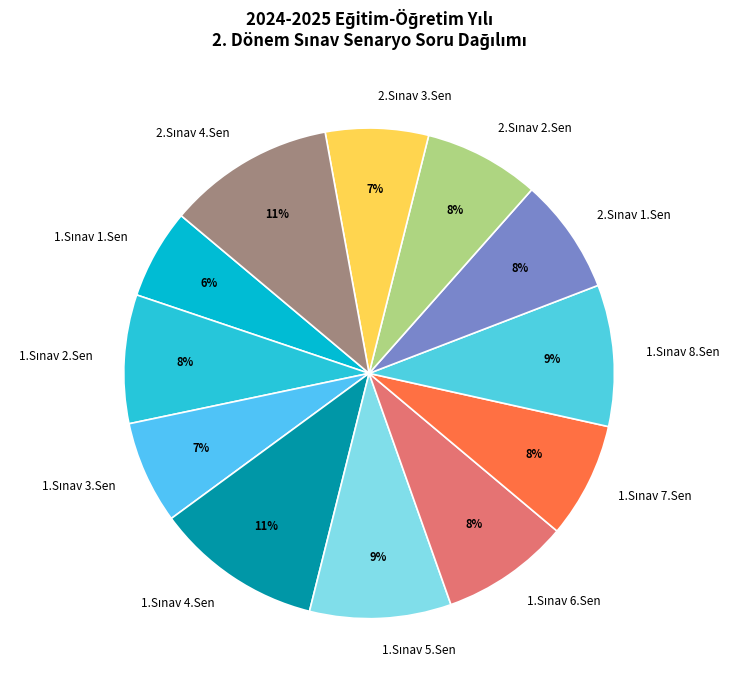

To the nearest percent, what is the difference between the largest and smallest slice percentages?

5%